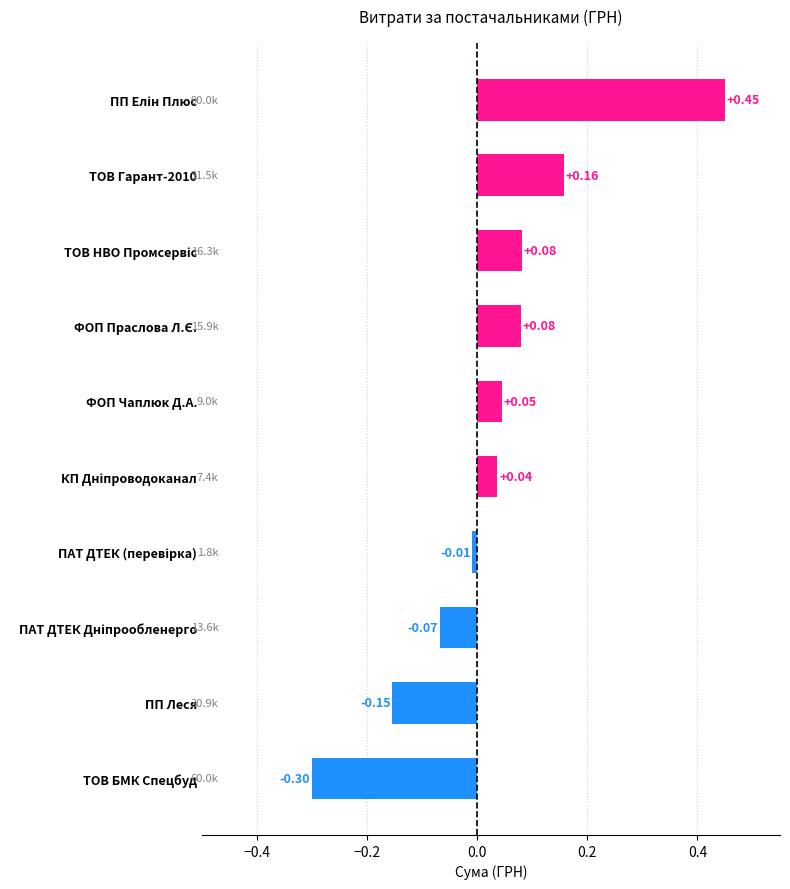

What is the difference between the maximum and minimum values?

0.8